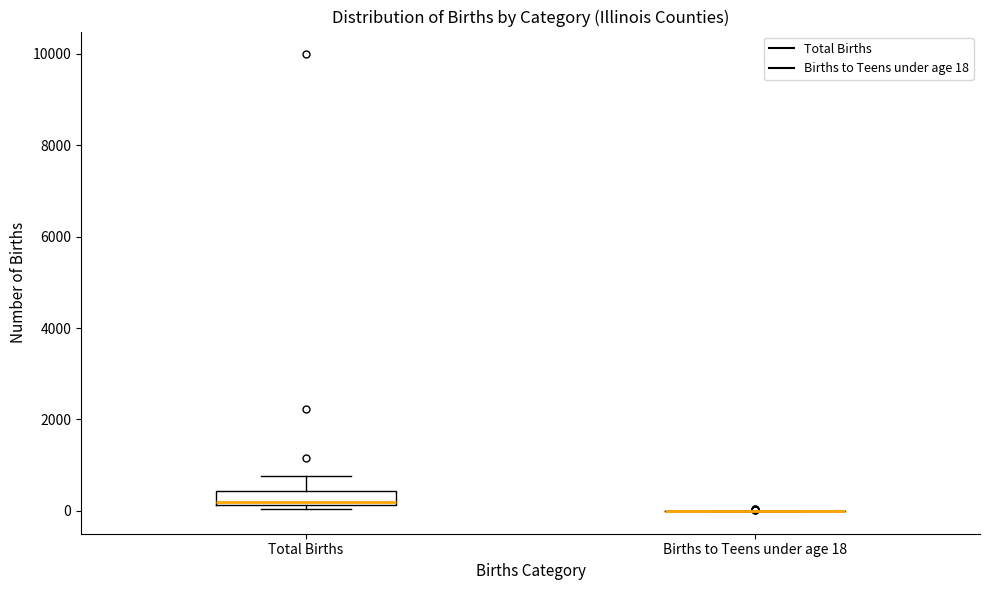

Which box is the tallest, from its lower edge to its upper edge?

Total Births